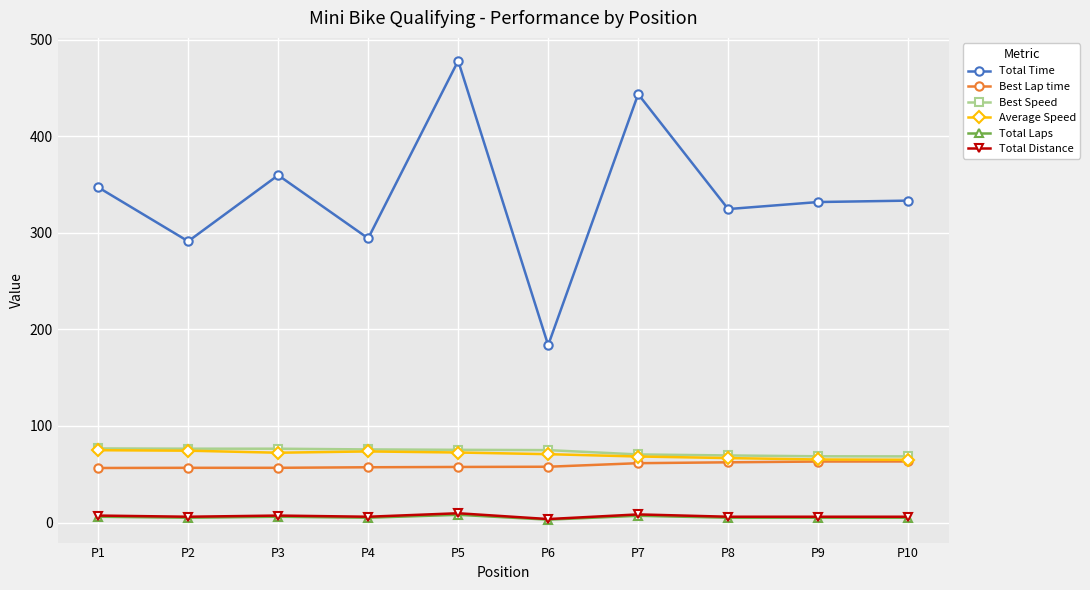

Is the value of Best Speed at P4 greater than the value of Total Laps at P2?

Yes